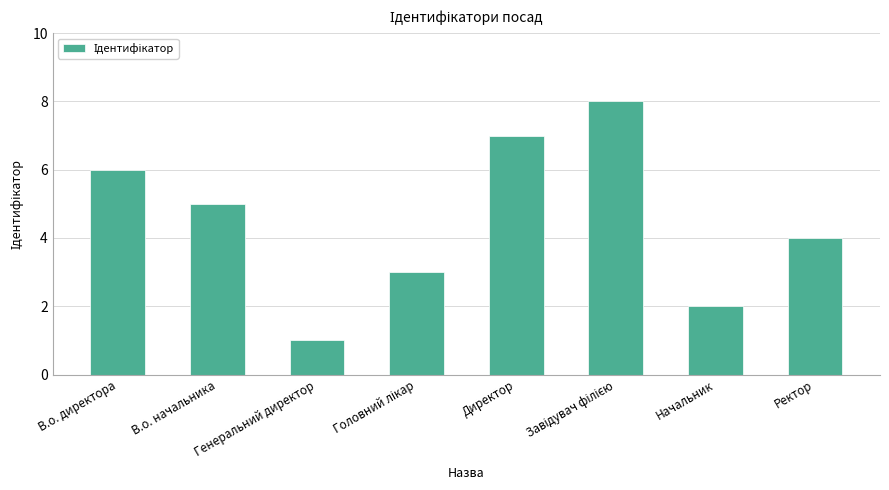

Is it true that the value at Директор is 12?

False